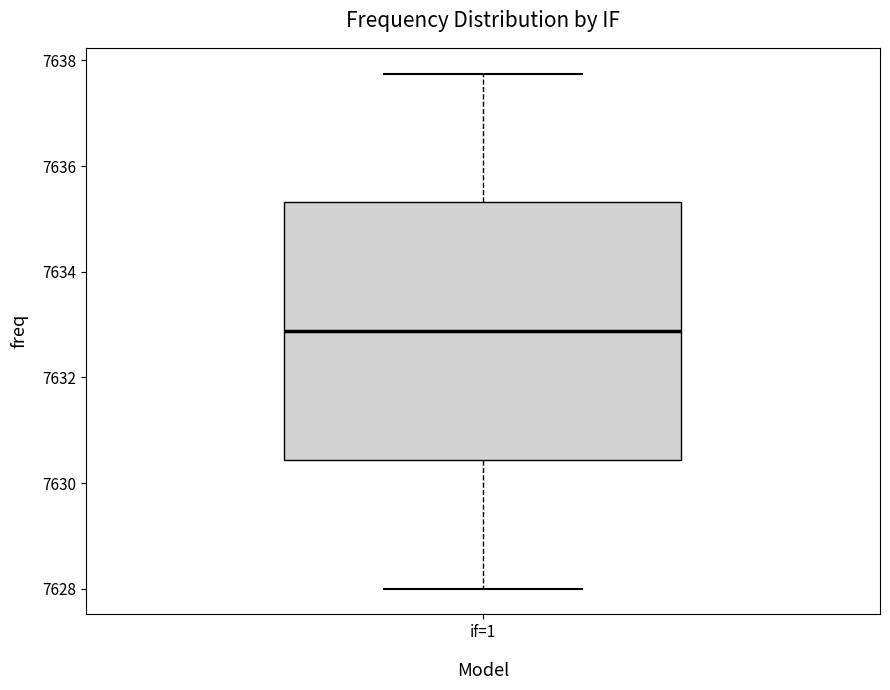

Read this box plot against the y-axis: the position of the median line, the range covered by the box, and the ends of both whiskers. The values are not printed on the chart, so give them approximately, as read against the axis.

median 7632.8, box 7630.4 to 7635.4, whiskers 7628.0 to 7637.8